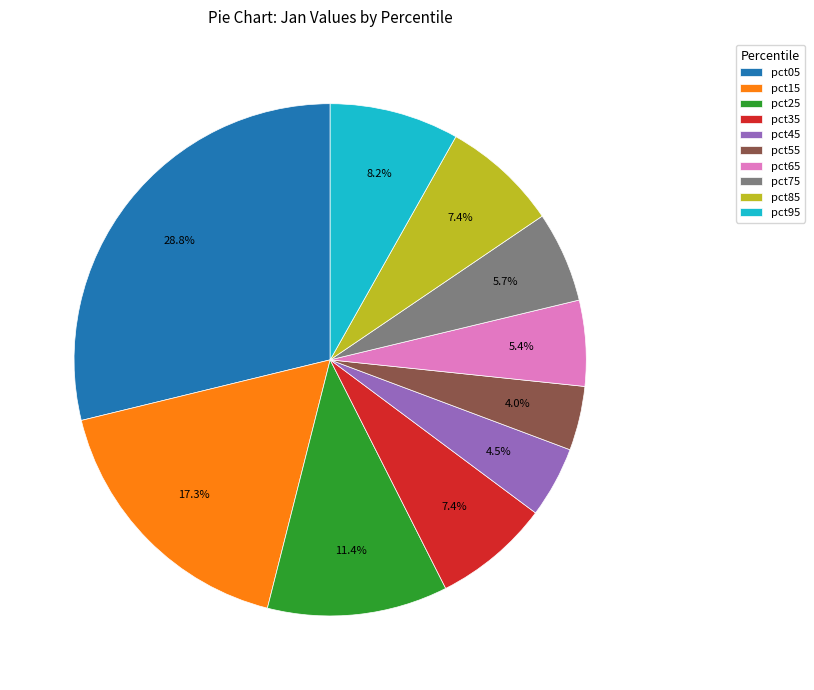

Which category has the biggest portion of the pie?

pct05